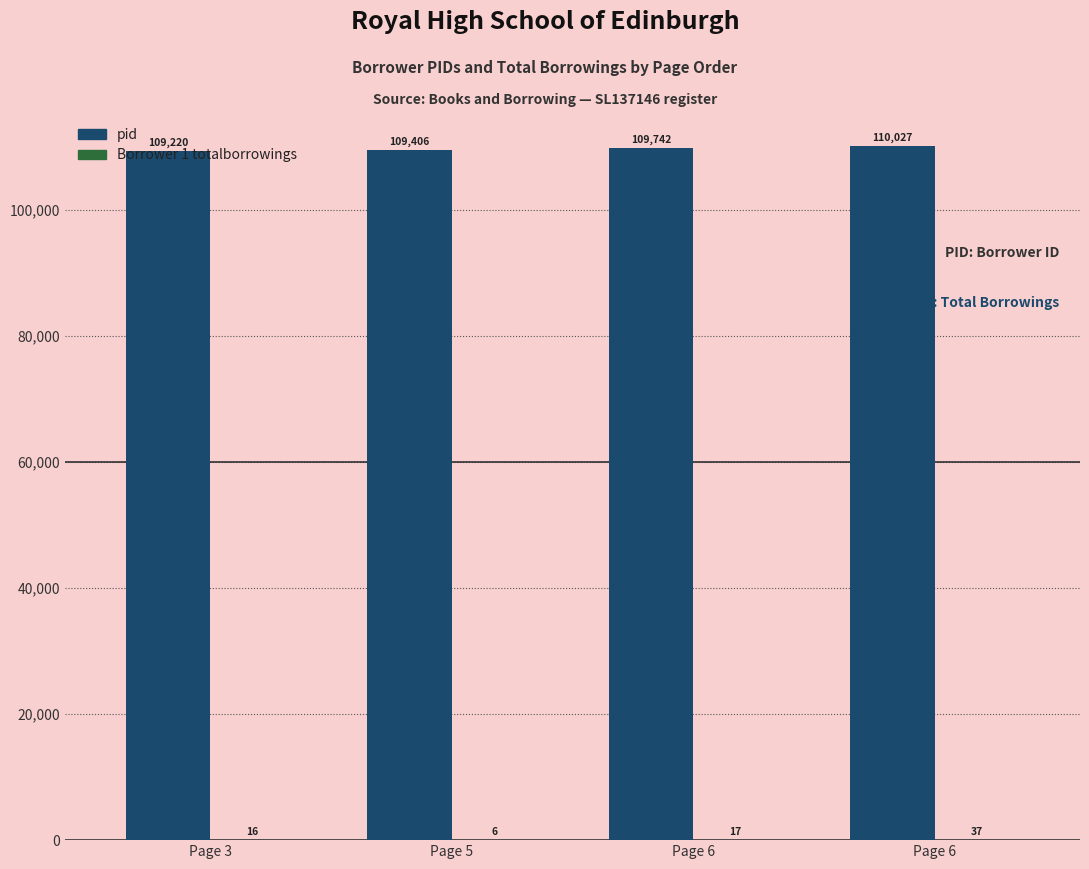

Are the bars horizontal?

No